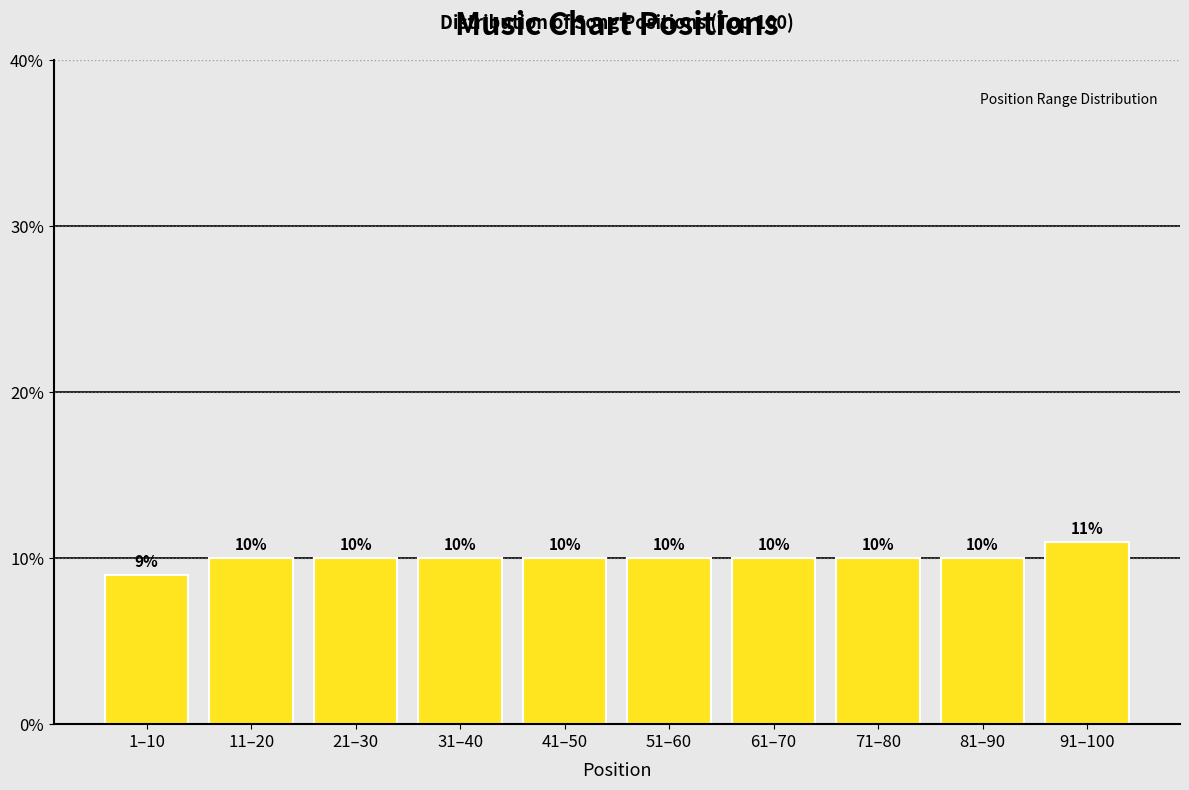

Reading left to right, transcribe all the data shown in this chart.

1–10=9	11–20=10	21–30=10	31–40=10	41–50=10	51–60=10	61–70=10	71–80=10	81–90=10	91–100=11